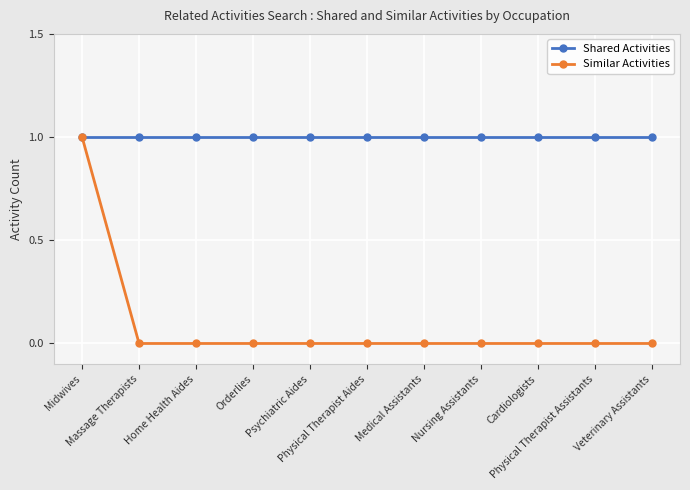

The Shared Activities series shows 2 at Medical Assistants. True or false?

False